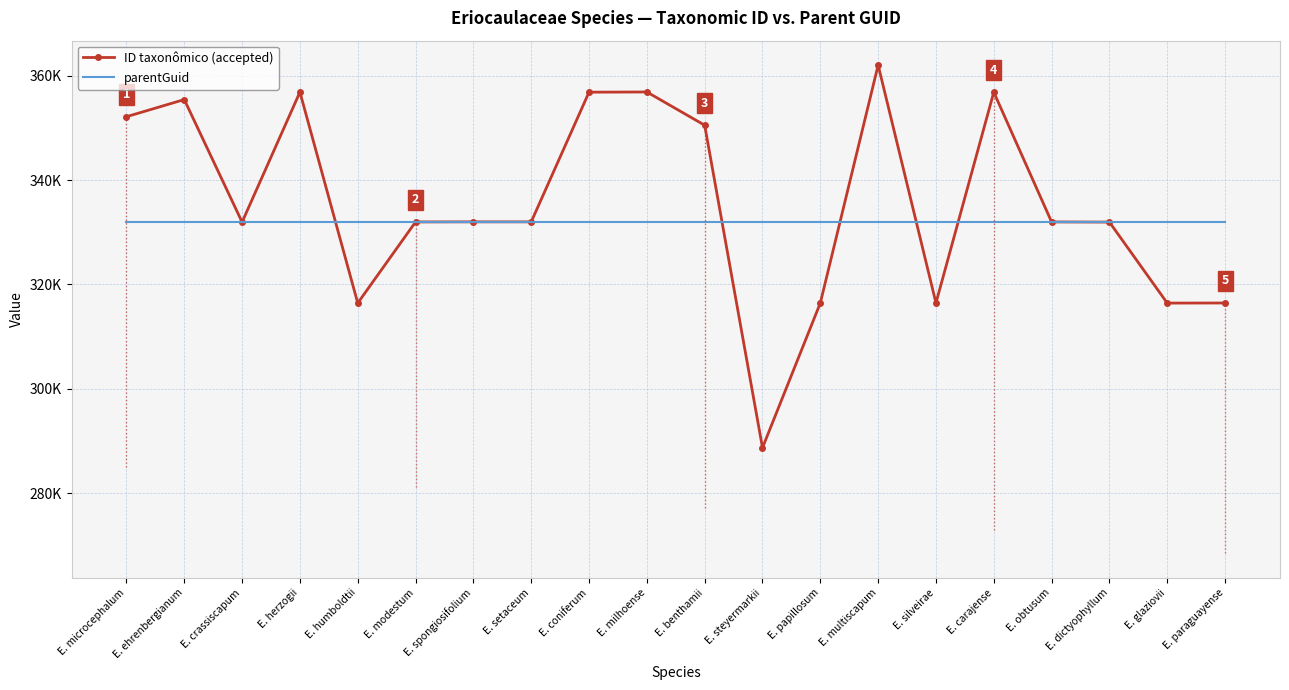

How many distinct data groups are displayed?

2